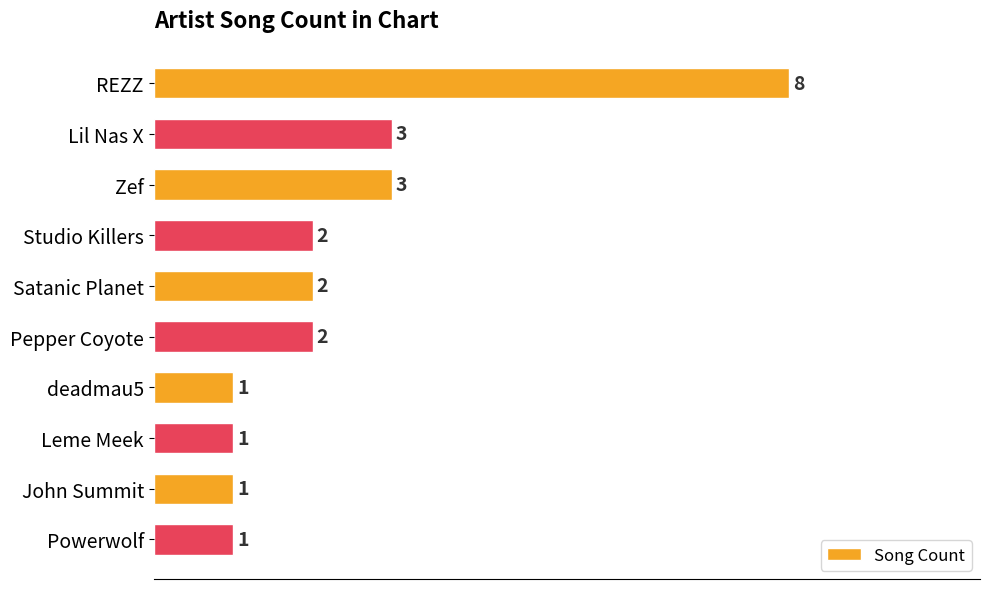

What is the sum of all values?

24